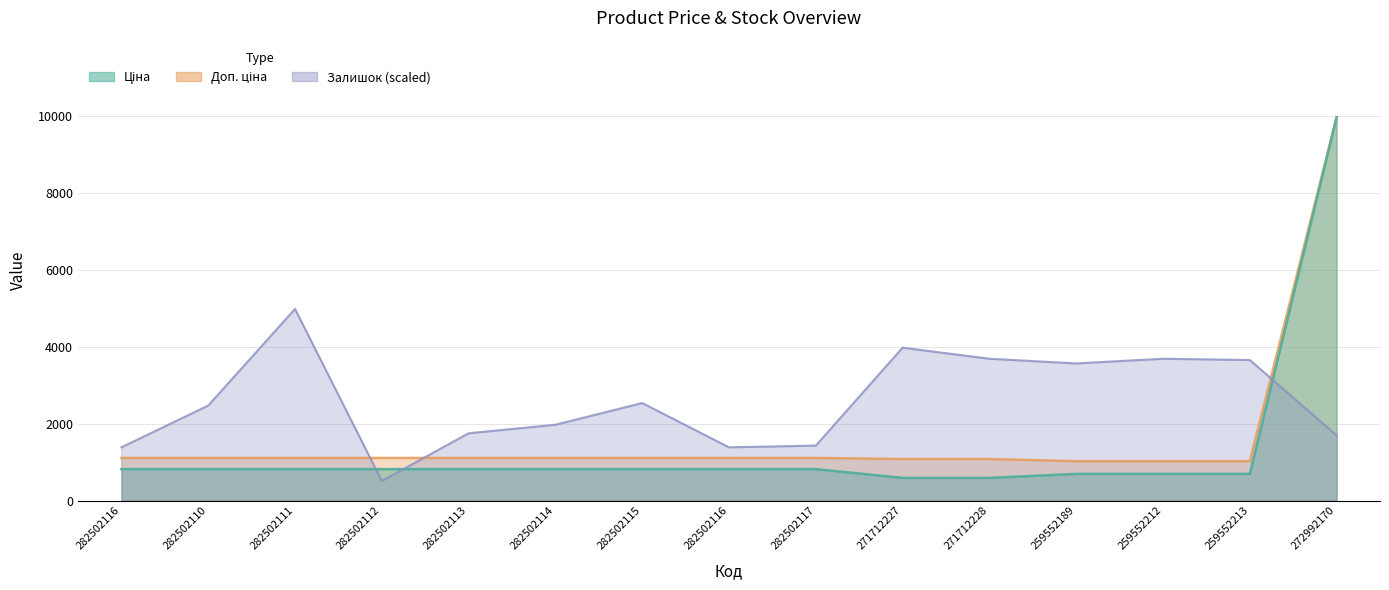

Is it true that Доп. ціна equals 1081.7 at 271712228?

True